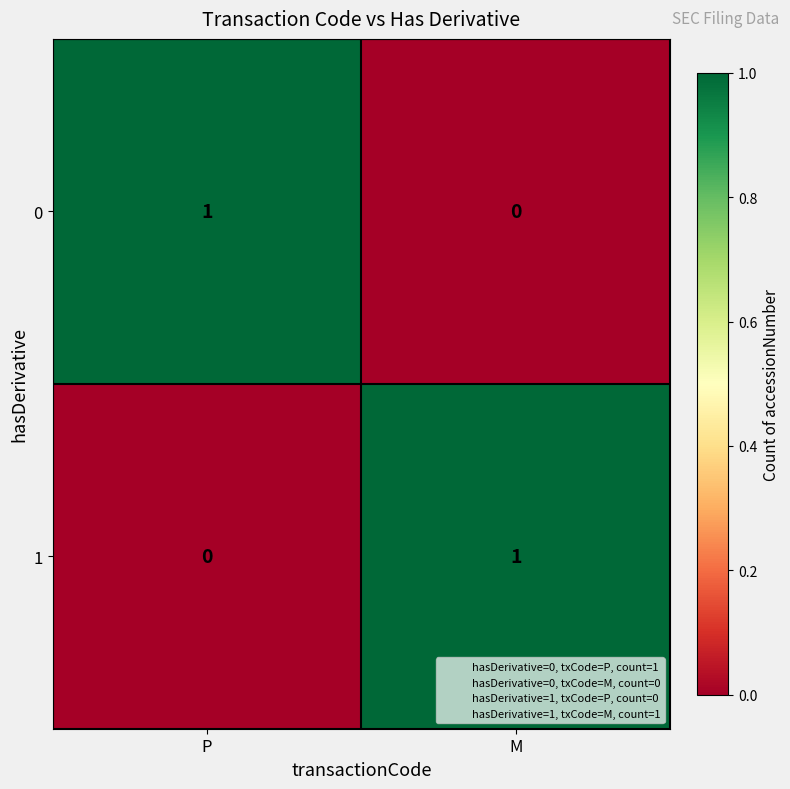

Where is 0 nearest to the value 0?

M